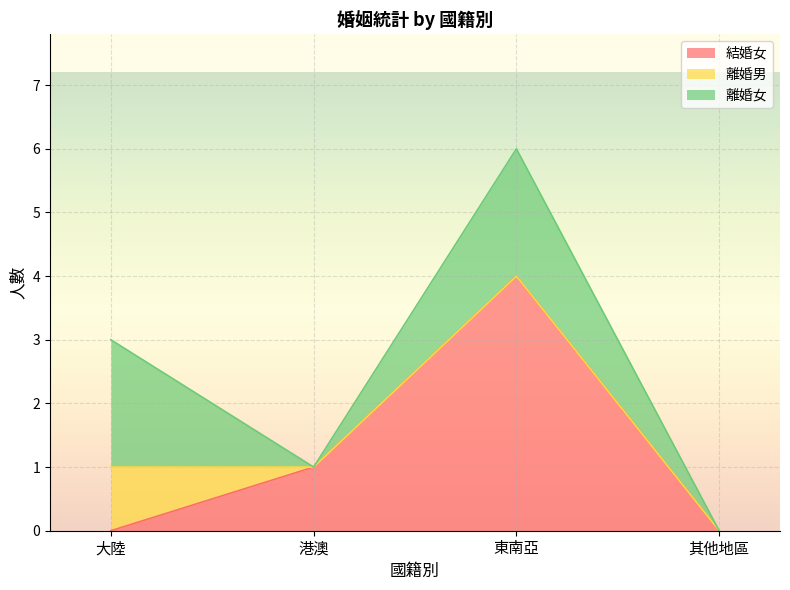

Reading left to right, list all the values displayed in this chart.

結婚女: 大陸=0	港澳=1	東南亞=4	其他地區=0
離婚男: 大陸=1	港澳=0	東南亞=0	其他地區=0
離婚女: 大陸=2	港澳=0	東南亞=2	其他地區=0